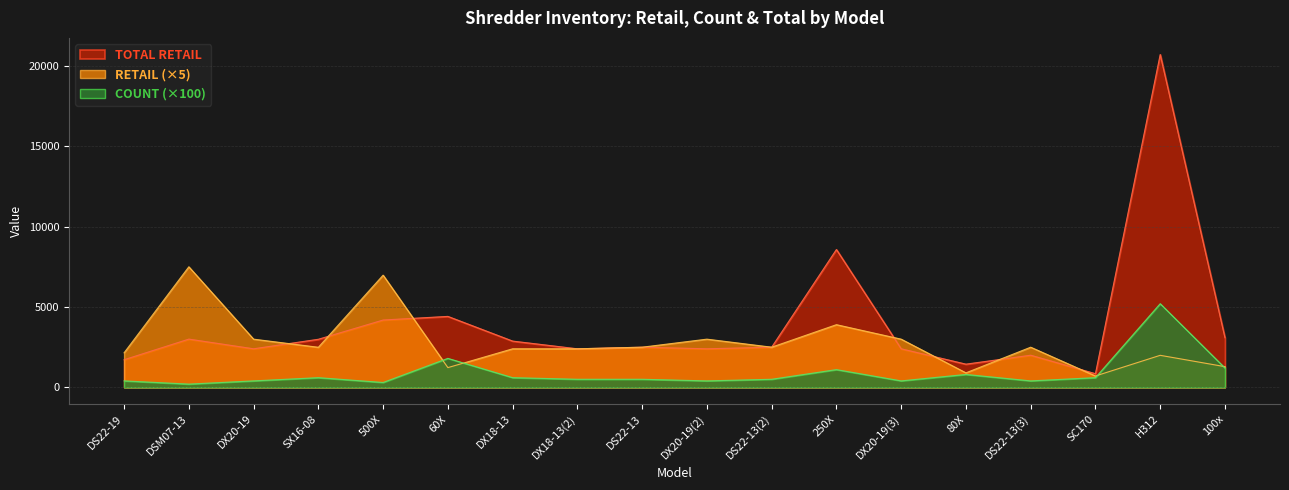

How many interior local peaks does the COUNT series have?

5